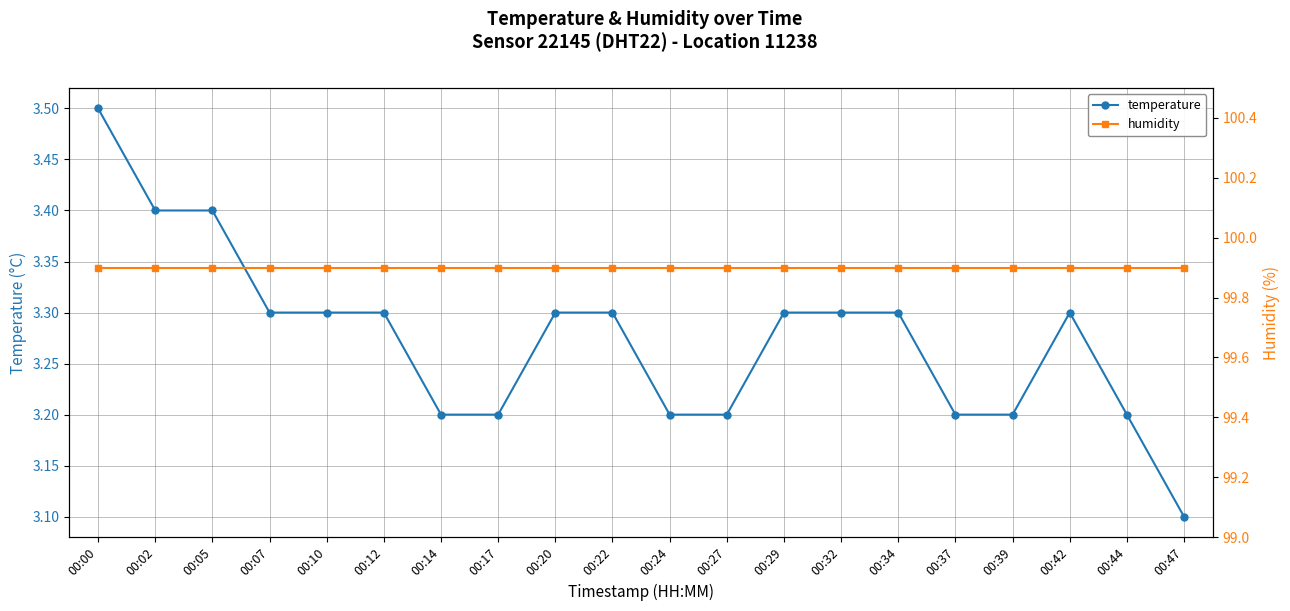

True or false: temperature has more than 2 points higher than both neighbors.

False